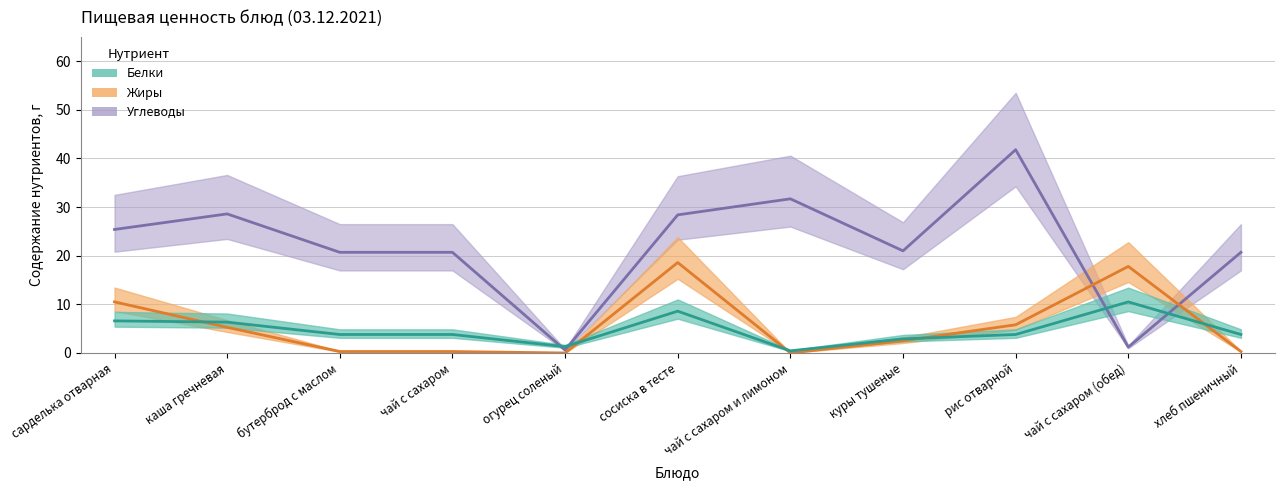

What is the difference between the Белки values at чай с сахаром (обед) and куры тушеные?

7.6